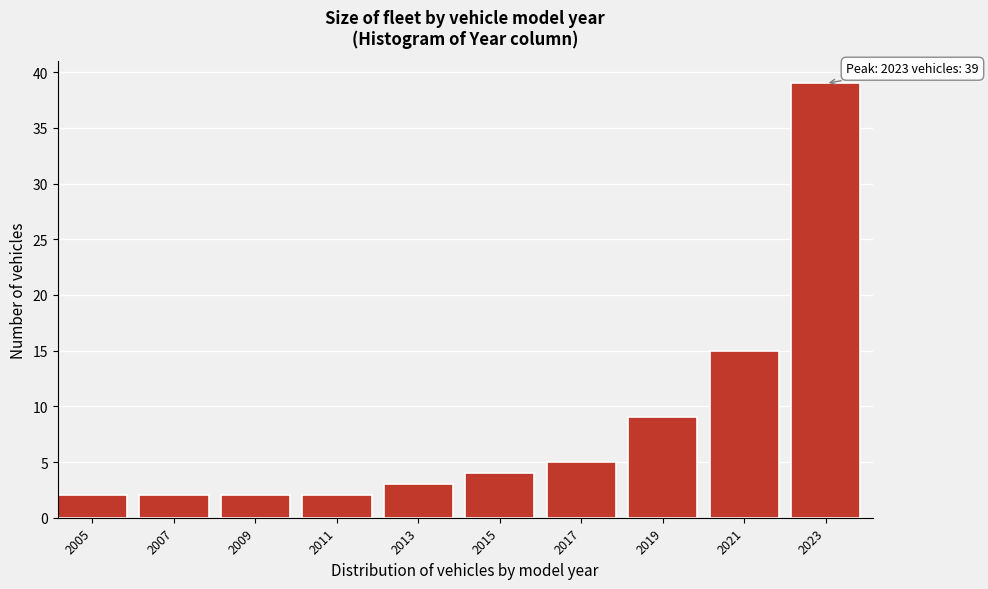

Reading right to left, transcribe all the data shown in this chart.

2023=39	2021=15	2019=9	2017=5	2015=4	2013=3	2011=2	2009=2	2007=2	2005=2